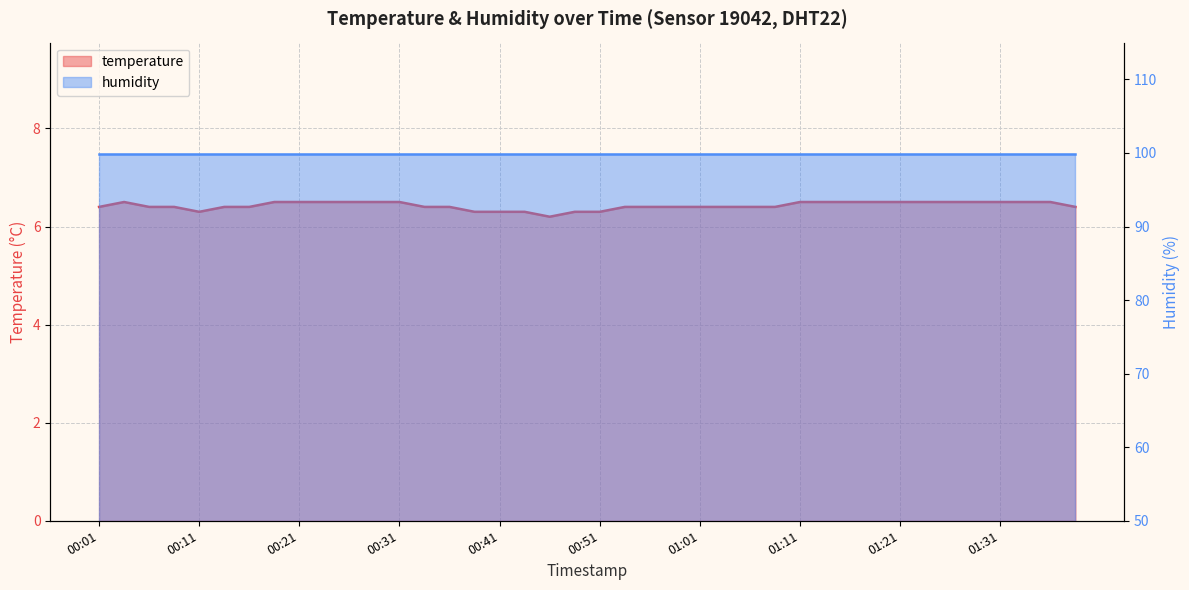

Rank the categories by value from highest to lowest.

00:04, 00:19, 00:21, 00:23, 00:26, 00:28, 00:31, 01:11, 01:13, 01:16, 01:18, 01:21, 01:23, 01:26, 01:28, 01:31, 01:33, 01:36, 00:01, 00:06, 00:09, 00:14, 00:16, 00:33, 00:36, 00:53, 00:56, 00:58, 01:01, 01:03, 01:06, 01:08, 01:38, 00:11, 00:38, 00:41, 00:43, 00:48, 00:51, 00:46